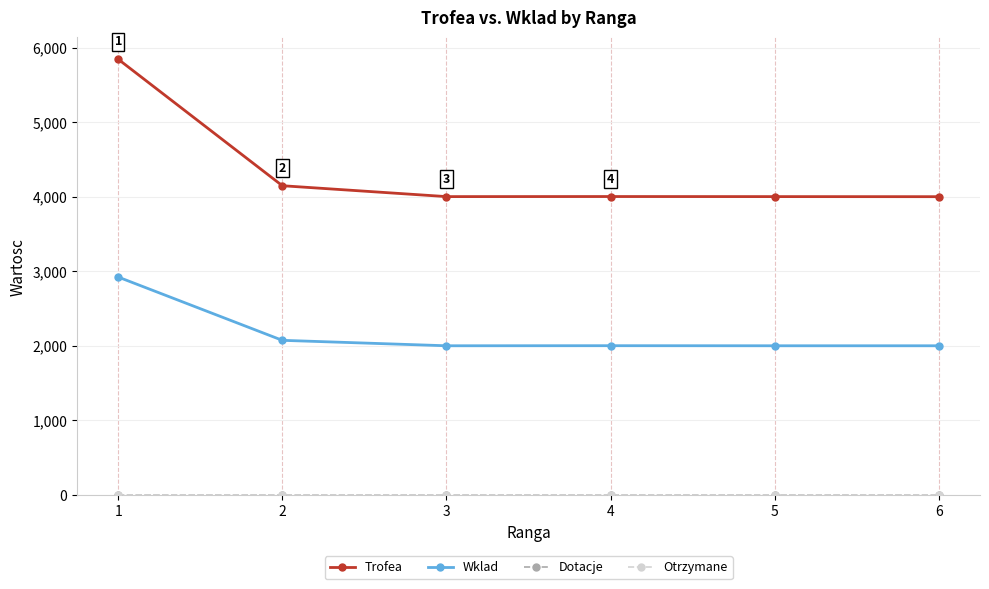

Which series has the widest spread of values?

Trofea